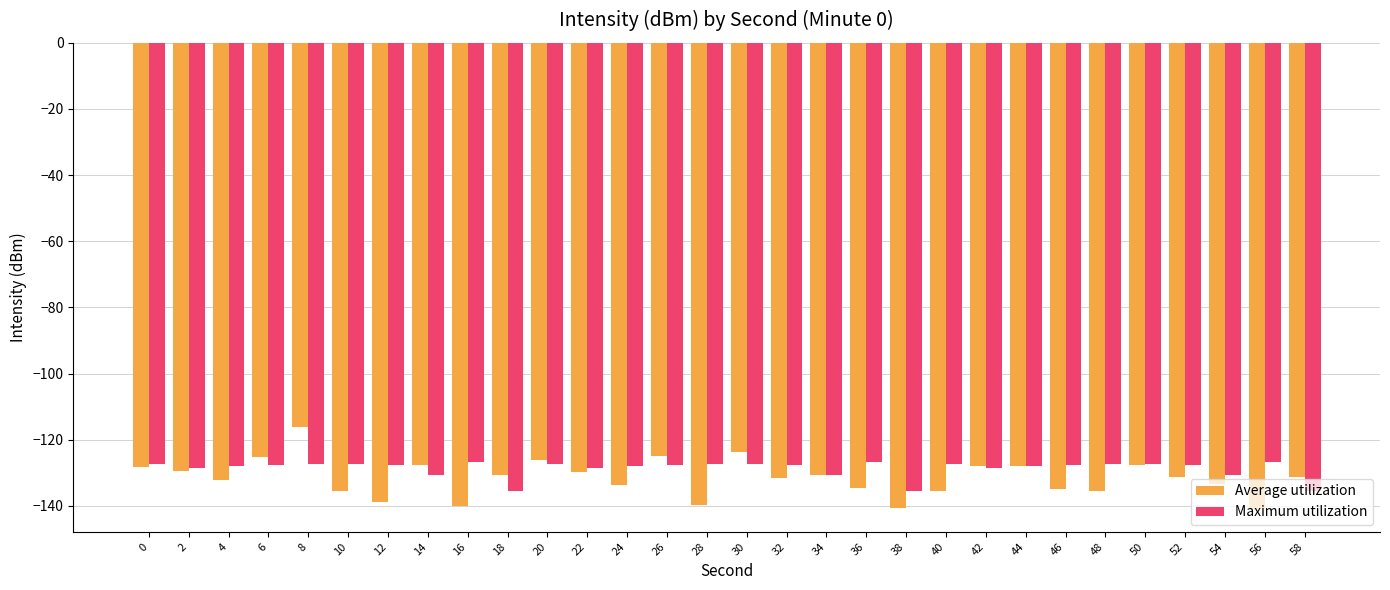

How many series are shown in this chart?

2